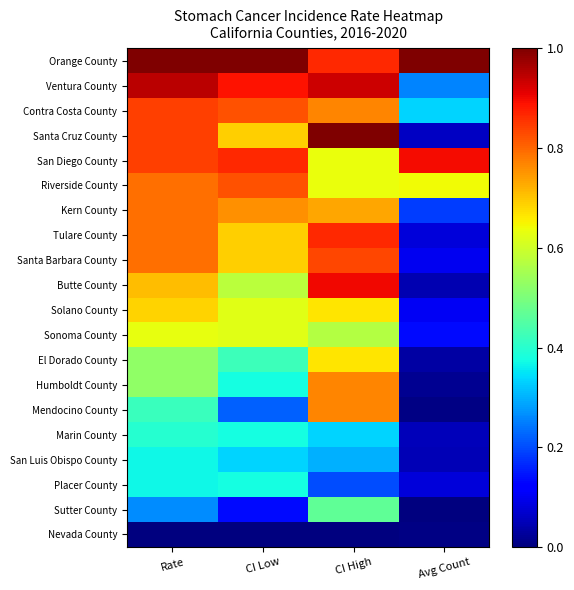

Reading left to right, extract all data points from this chart.

Nevada County: Rate=0.0	CI Low=0.0	CI High=0.0	Avg Count=0.0
Sutter County: Rate=0.3	CI Low=0.1	CI High=0.5	Avg Count=0.0
Placer County: Rate=0.4	CI Low=0.4	CI High=0.2	Avg Count=0.1
San Luis Obispo County: Rate=0.4	CI Low=0.3	CI High=0.3	Avg Count=0.0
Marin County: Rate=0.4	CI Low=0.4	CI High=0.3	Avg Count=0.1
Mendocino County: Rate=0.4	CI Low=0.2	CI High=0.8	Avg Count=0.0
Humboldt County: Rate=0.5	CI Low=0.4	CI High=0.8	Avg Count=0.0
El Dorado County: Rate=0.5	CI Low=0.4	CI High=0.7	Avg Count=0.0
Sonoma County: Rate=0.6	CI Low=0.6	CI High=0.6	Avg Count=0.1
Solano County: Rate=0.7	CI Low=0.6	CI High=0.7	Avg Count=0.1
Butte County: Rate=0.7	CI Low=0.6	CI High=0.9	Avg Count=0.0
Santa Barbara County: Rate=0.8	CI Low=0.7	CI High=0.8	Avg Count=0.1
Tulare County: Rate=0.8	CI Low=0.7	CI High=0.9	Avg Count=0.1
Kern County: Rate=0.8	CI Low=0.8	CI High=0.7	Avg Count=0.2
Riverside County: Rate=0.8	CI Low=0.8	CI High=0.6	Avg Count=0.6
San Diego County: Rate=0.8	CI Low=0.9	CI High=0.6	Avg Count=0.9
Santa Cruz County: Rate=0.8	CI Low=0.7	CI High=1.0	Avg Count=0.1
Contra Costa County: Rate=0.8	CI Low=0.8	CI High=0.8	Avg Count=0.3
Ventura County: Rate=0.9	CI Low=0.9	CI High=0.9	Avg Count=0.3
Orange County: Rate=1.0	CI Low=1.0	CI High=0.9	Avg Count=1.0